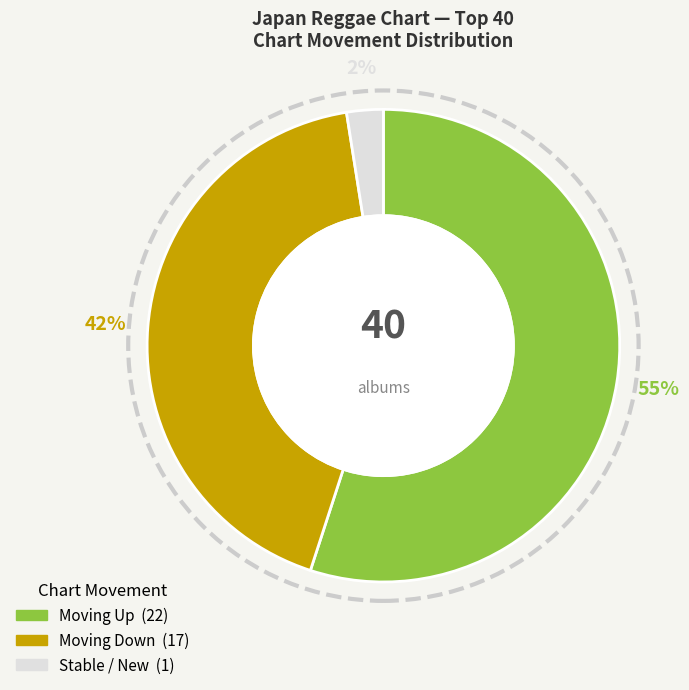

To the nearest percent, what is the average slice percentage?

33%